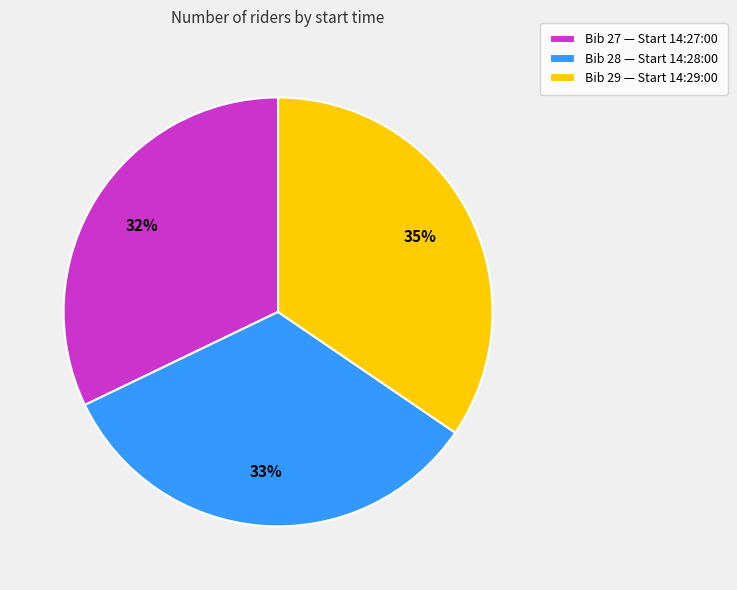

True or false: Bib 29 — Start 14:29:00 accounts for 35% of the total.

True